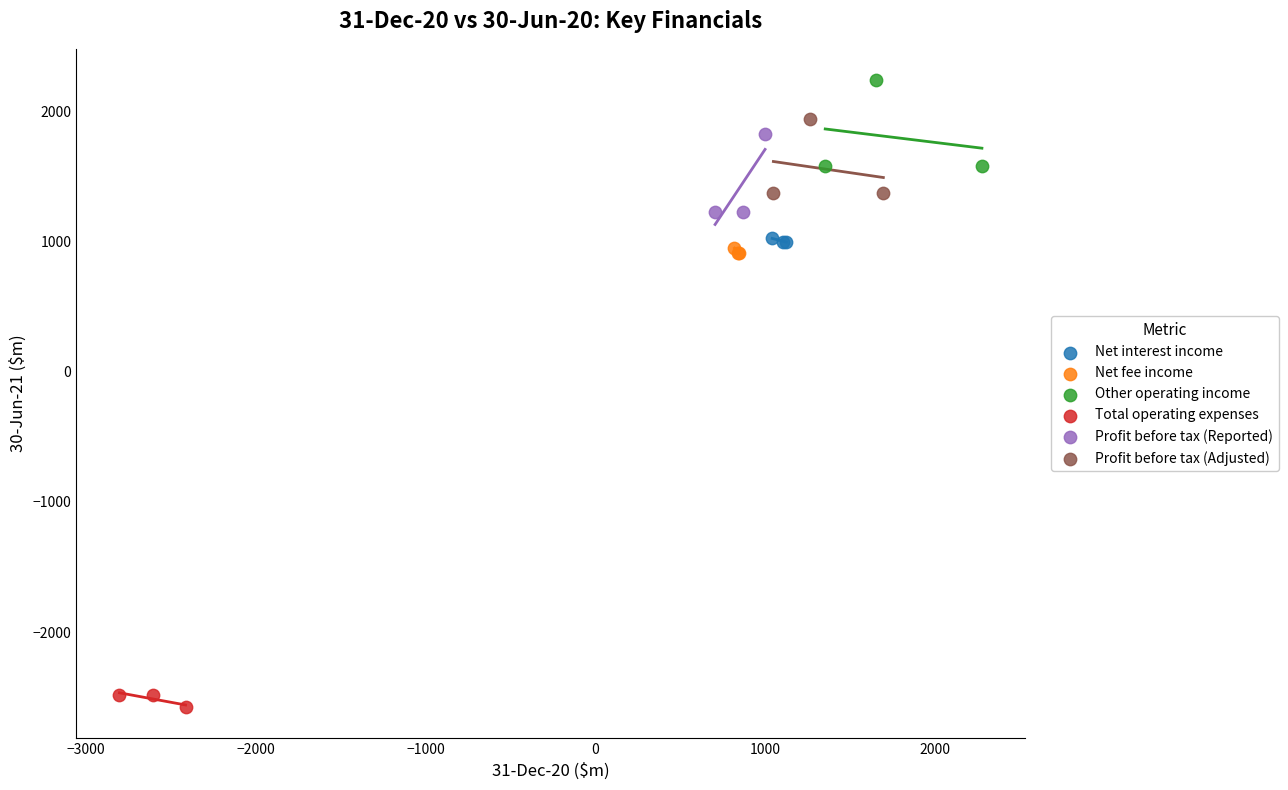

What are all the series names shown in the legend?

Net interest income, Net fee income, Other operating income, Total operating expenses, Profit before tax (Reported), Profit before tax (Adjusted)